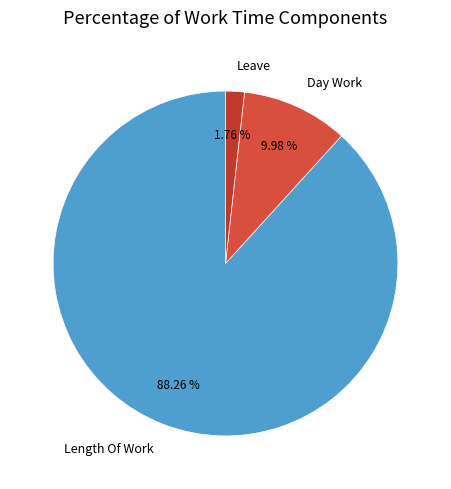

Which category accounts for the majority?

Length Of Work